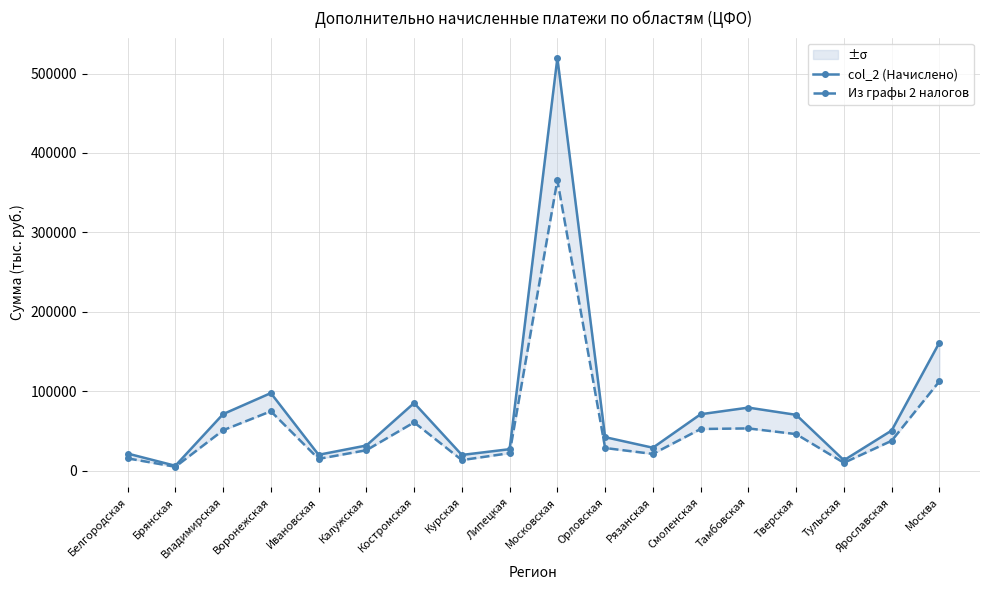

At which category does col_2 (Начислено) reach its first local valley?

Брянская